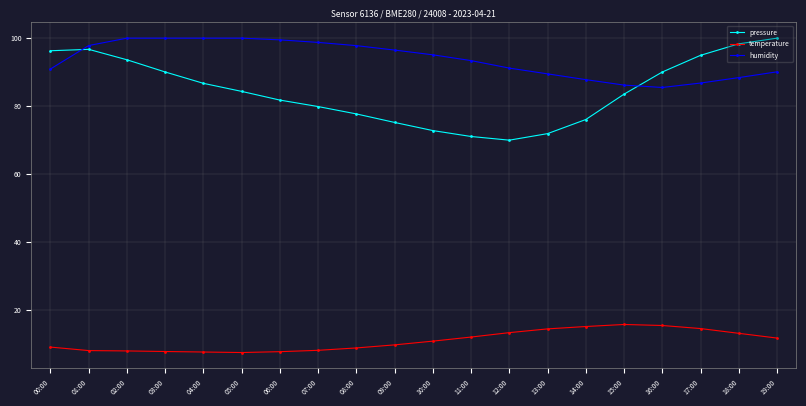

What is the total value across all series at 17:00?

196.3